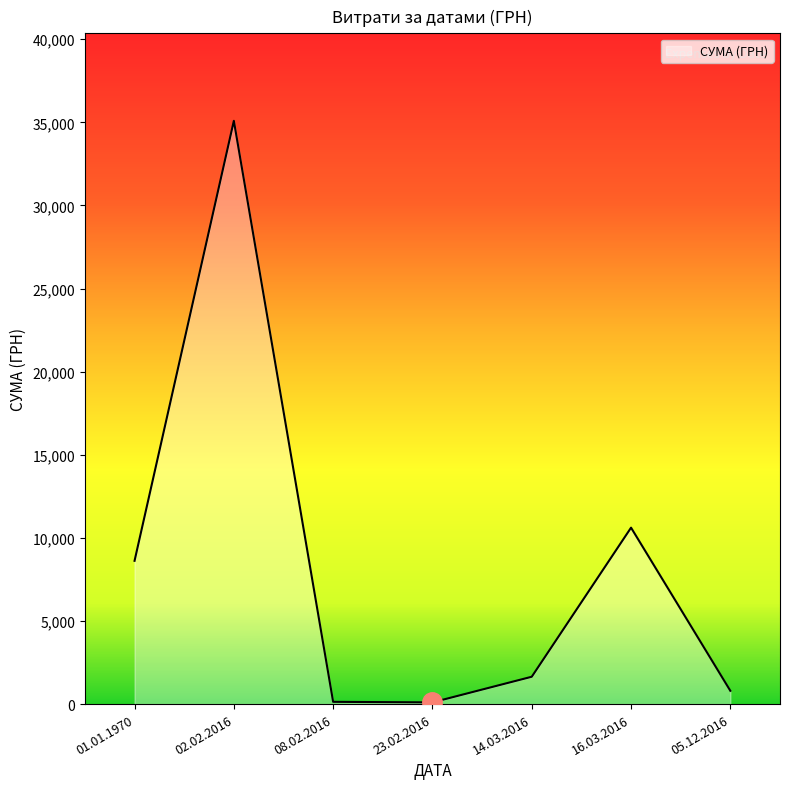

How many series are shown in this chart?

1